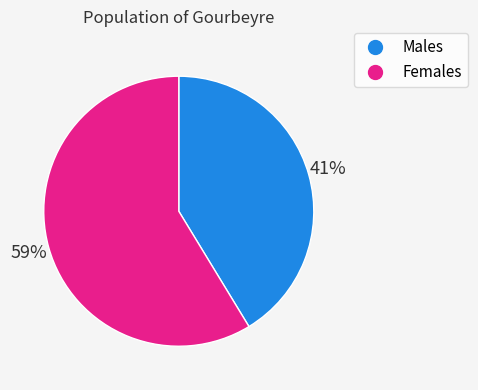

To the nearest percent, what is the average slice percentage?

50%